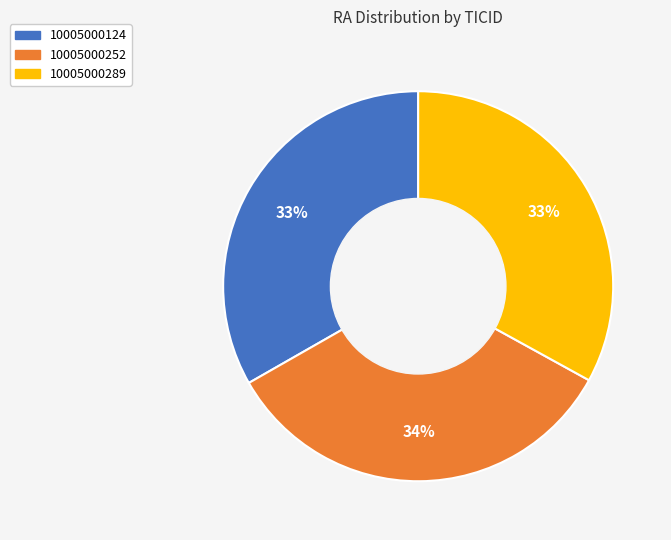

To the nearest percent, what percentage of the pie is 10005000124?

33%